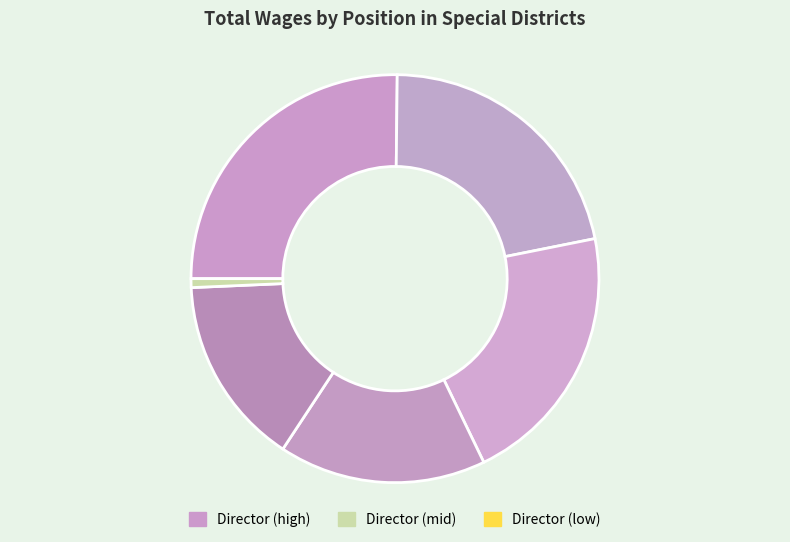

How many slices are in this pie chart?

6